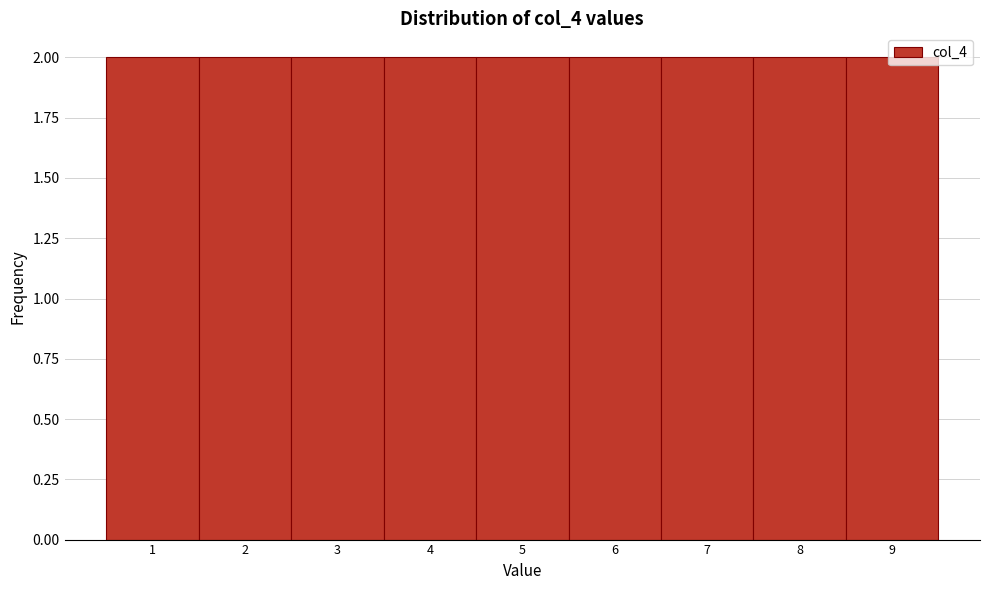

Reading left to right, list every bar in this chart as the range it spans on the x-axis followed by its height. The values are not printed on the chart, so give them approximately, as read against the axis.

0.5 to 1.5: 2
1.5 to 2.5: 2
2.5 to 3.5: 2
3.5 to 4.5: 2
4.5 to 5.5: 2
5.5 to 6.5: 2
6.5 to 7.5: 2
7.5 to 8.5: 2
8.5 to 9.5: 2